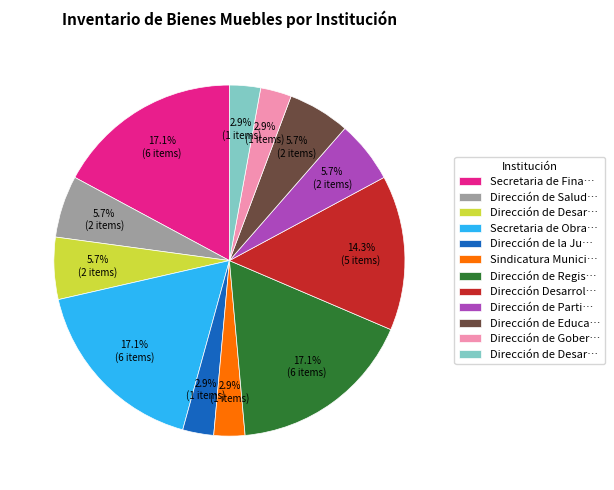

Does any single category account for the majority?

No